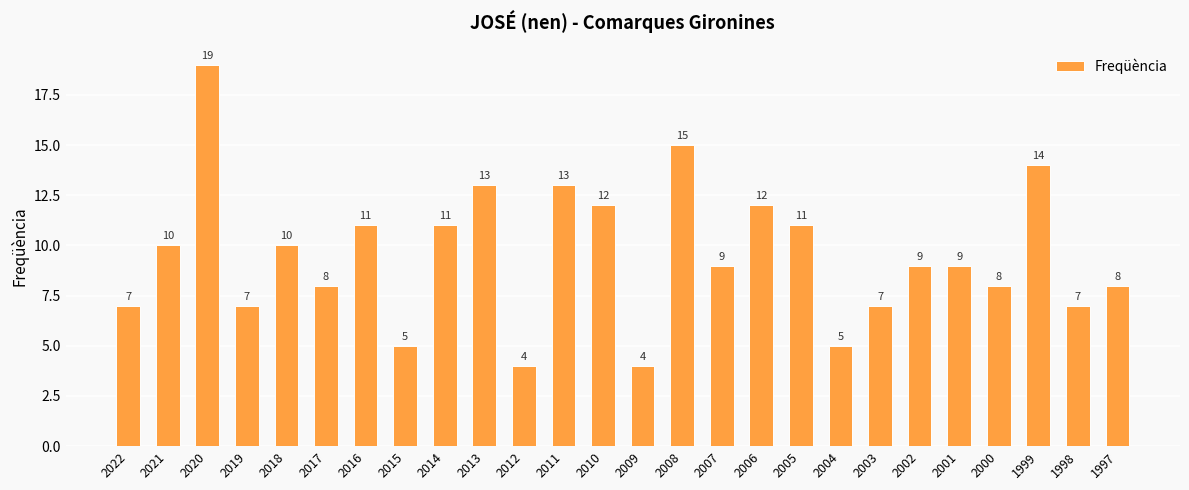

What is the difference between the second highest and second lowest values?

11